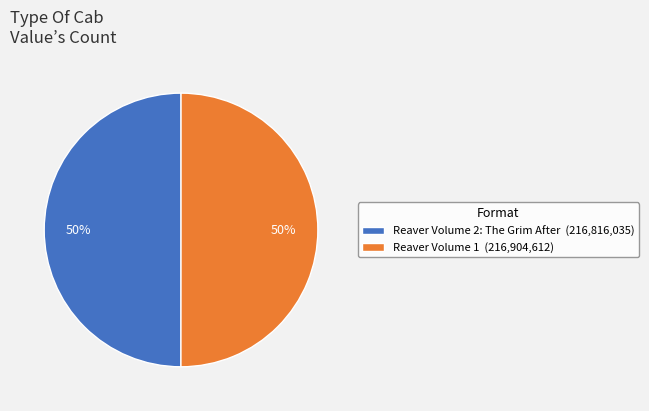

Is the sum of Reaver Volume 2: The Grim After (216,816,035) and Reaver Volume 1 (216,904,612) greater than half?

Yes